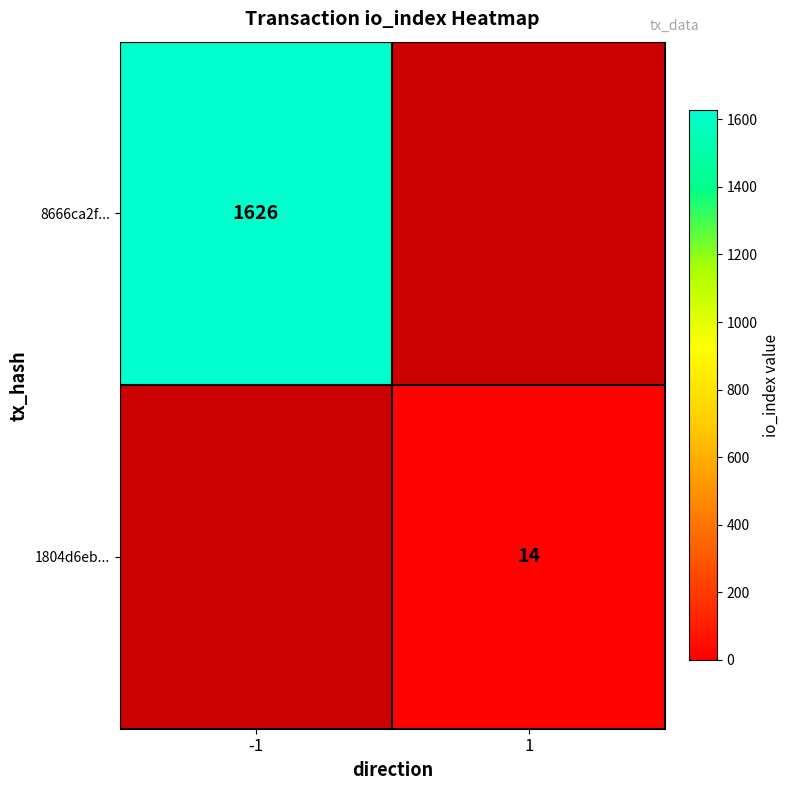

True or false: 8666ca2f... has a value of 2222.6 at -1.

False